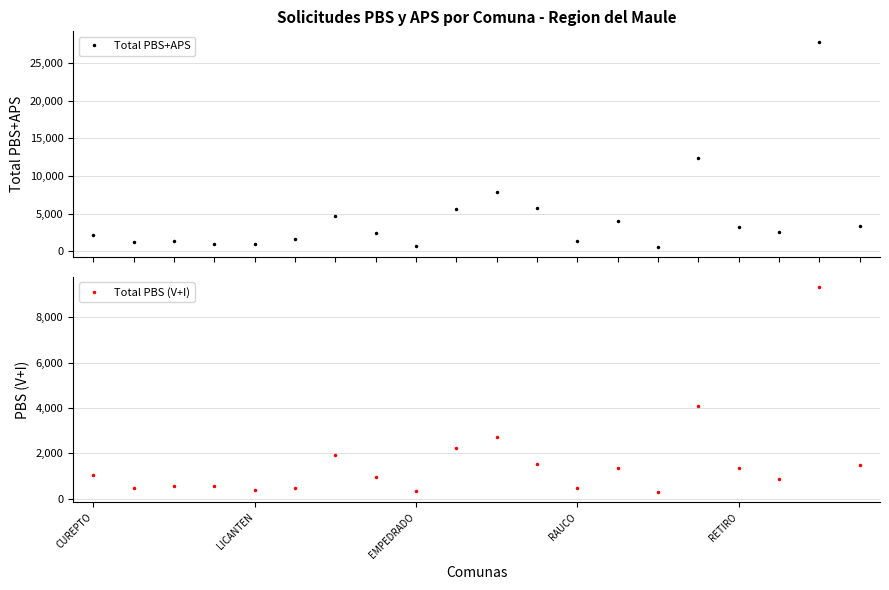

Reading left to right, transcribe all the data shown in this chart.

Total PBS+APS: 2120	1252	1301	1032	984	1664	4618	2425	642	5639	7841	5713	1373	3973	617	12390	3215	2513	27846	3388
Total PBS (V+I): 1023	471	552	548	388	487	1908	949	348	2244	2735	1530	450	1339	291	4082	1330	885	9328	1470